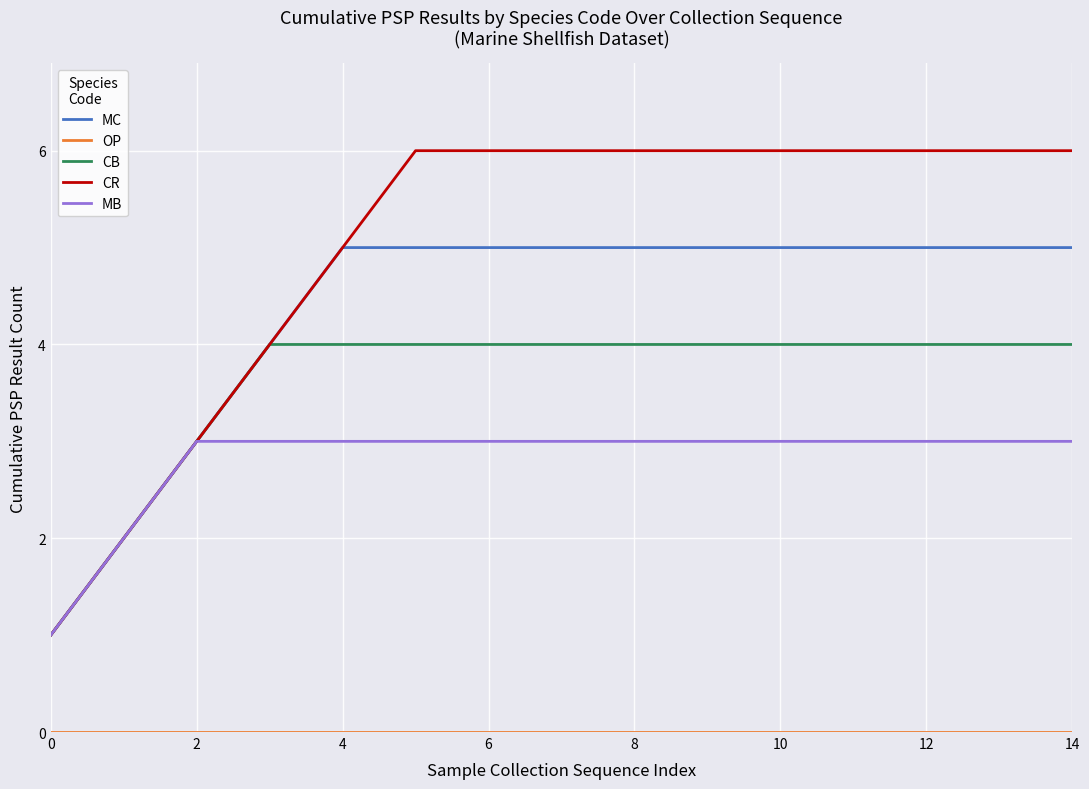

What is the highest value of the CB series?

4